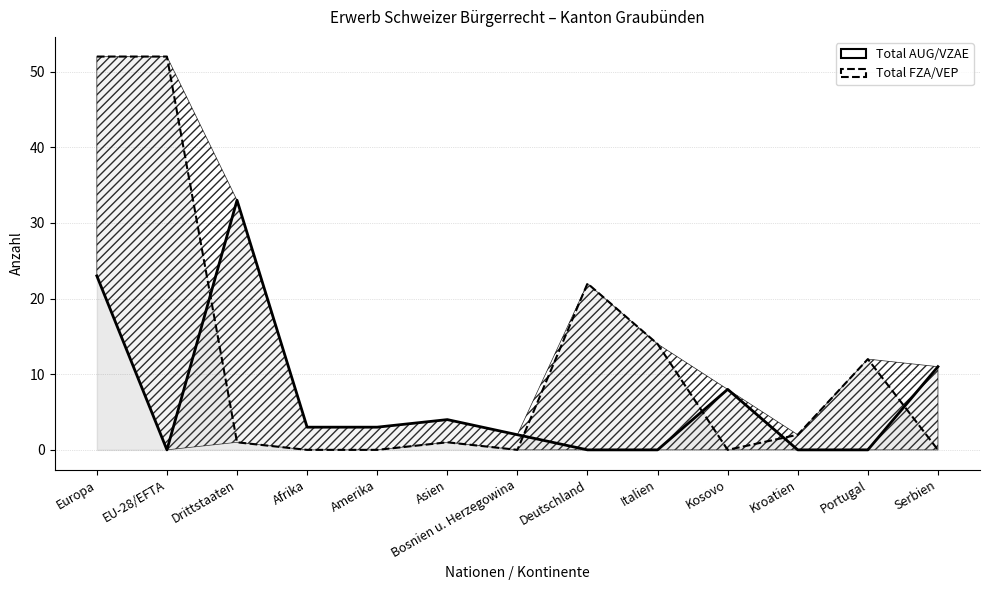

At which label does Total AUG/VZAE (line) reach its minimum?

EU-28/EFTA